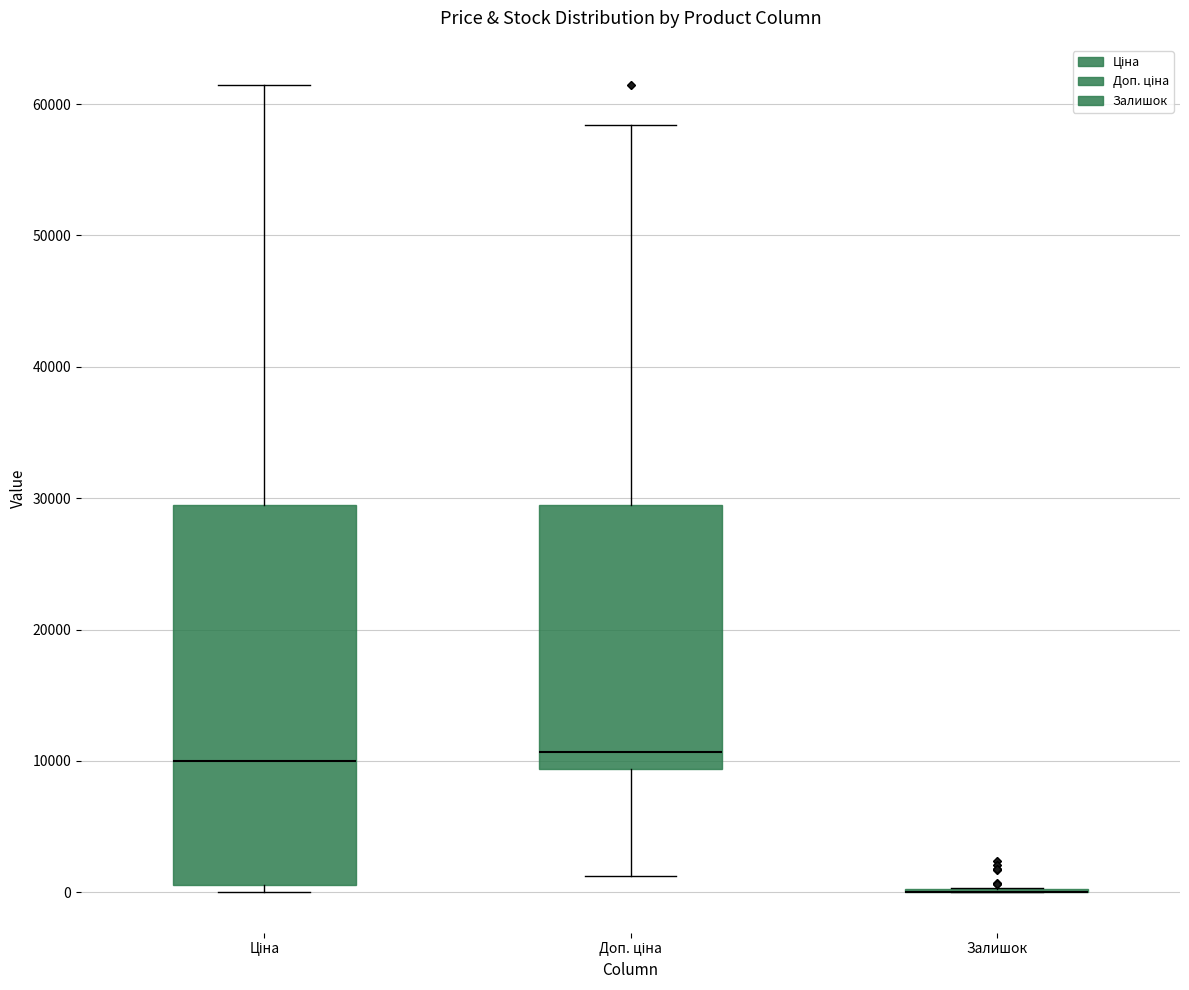

Where is the upper edge of the box for Доп. ціна on the y-axis? The values are not printed on the chart, so give them approximately, as read against the axis.

29000